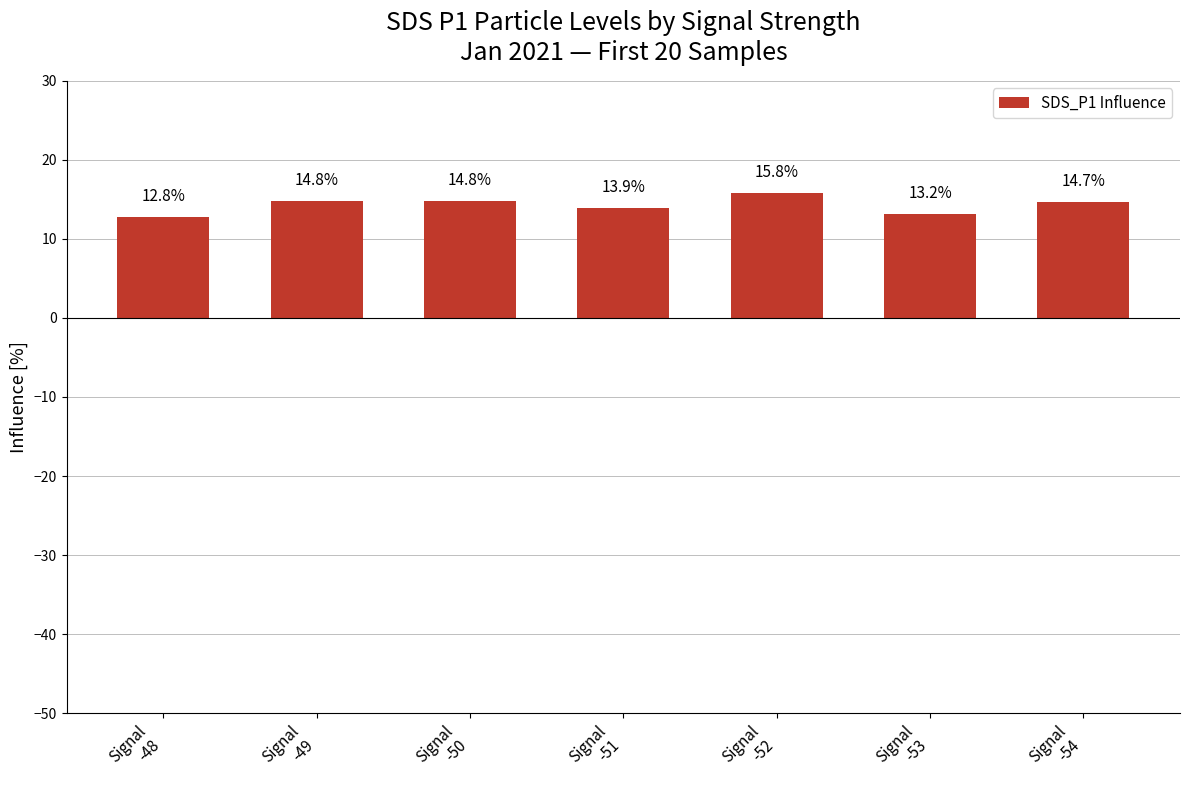

What is the greatest value displayed?

15.8